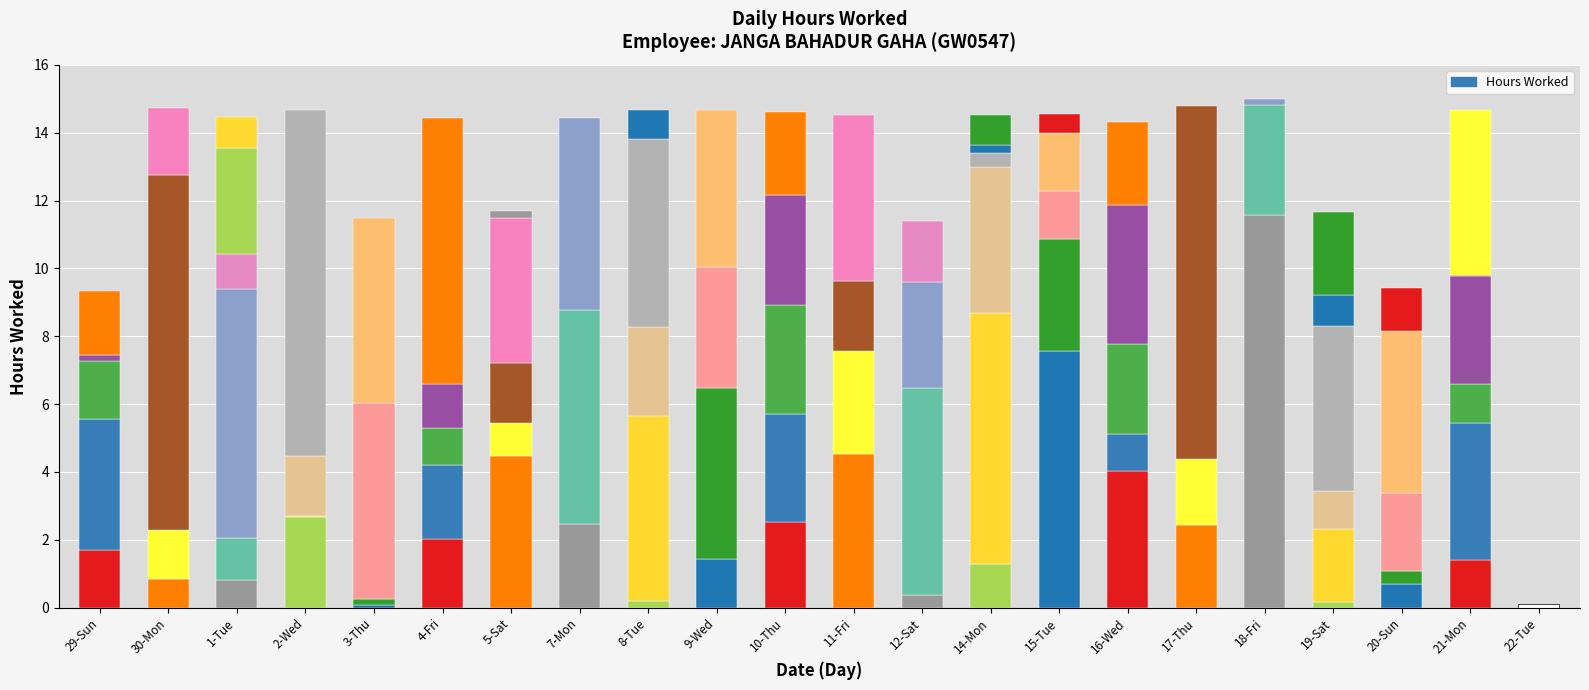

The chart shows a value of 25.5 at 1-Tue. True or false?

False